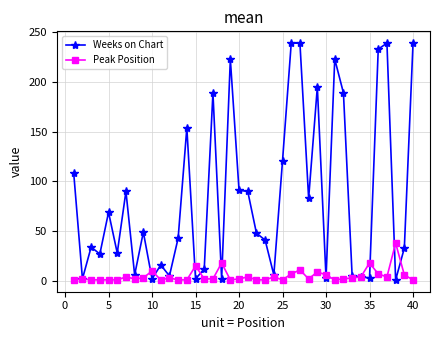

What is the value of the Weeks on Chart point at the 24th from the left?

6